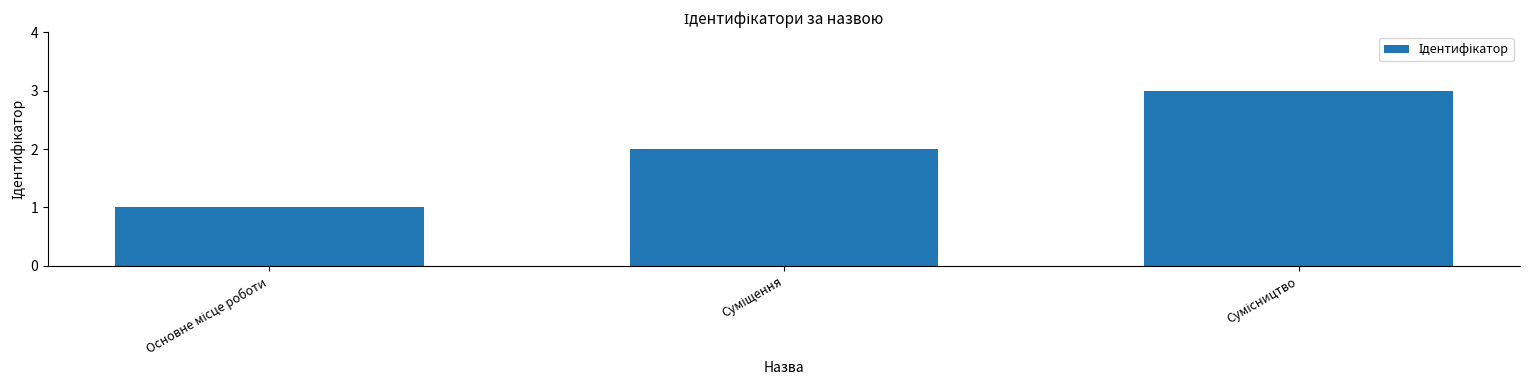

What is the maximum value shown in the chart?

3